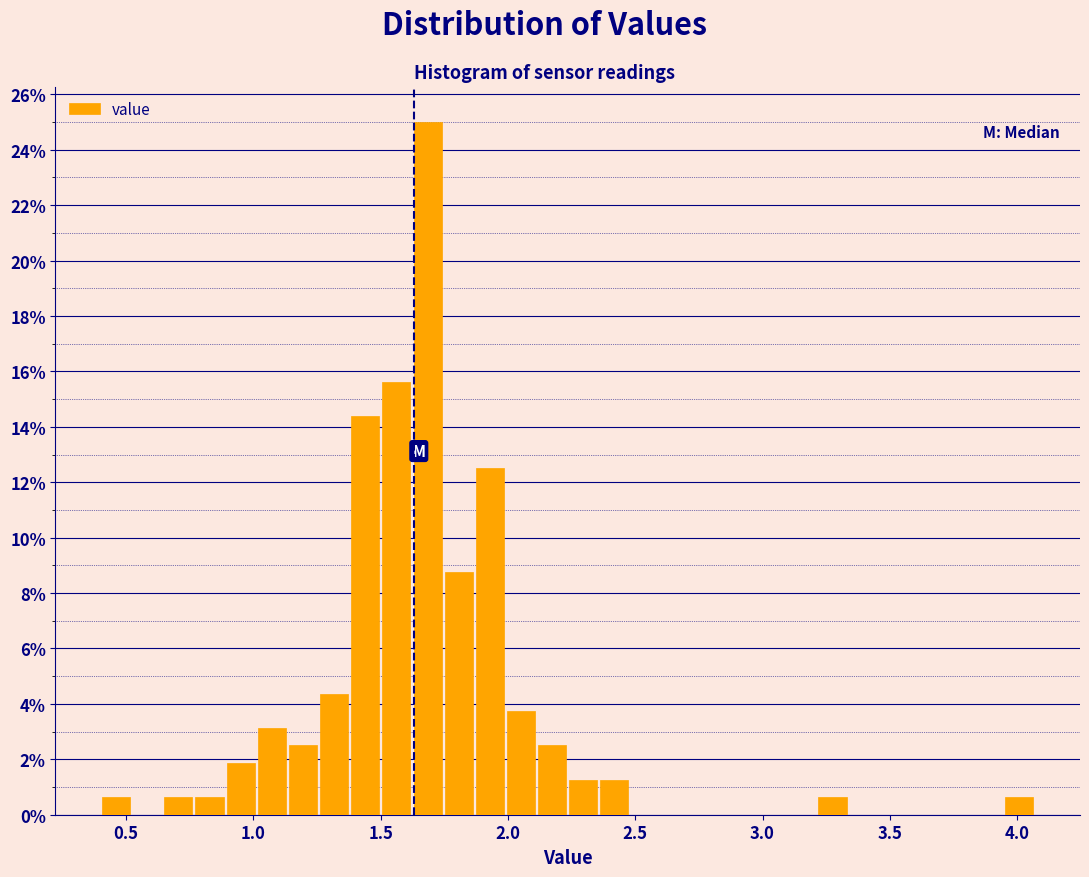

Around what value on the x-axis is the tallest bar? Give the approximate position of its centre, as read against the axis.

1.70